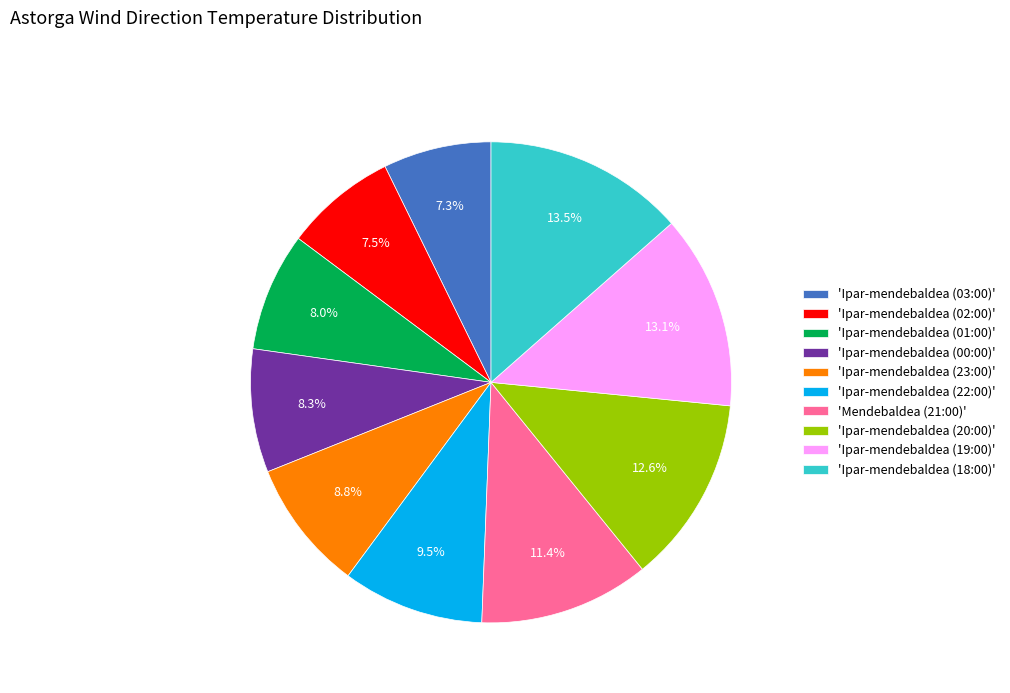

What is the ratio of the value at 'Ipar-mendebaldea (22:00)' to the value at 'Ipar-mendebaldea (19:00)'?

0.7